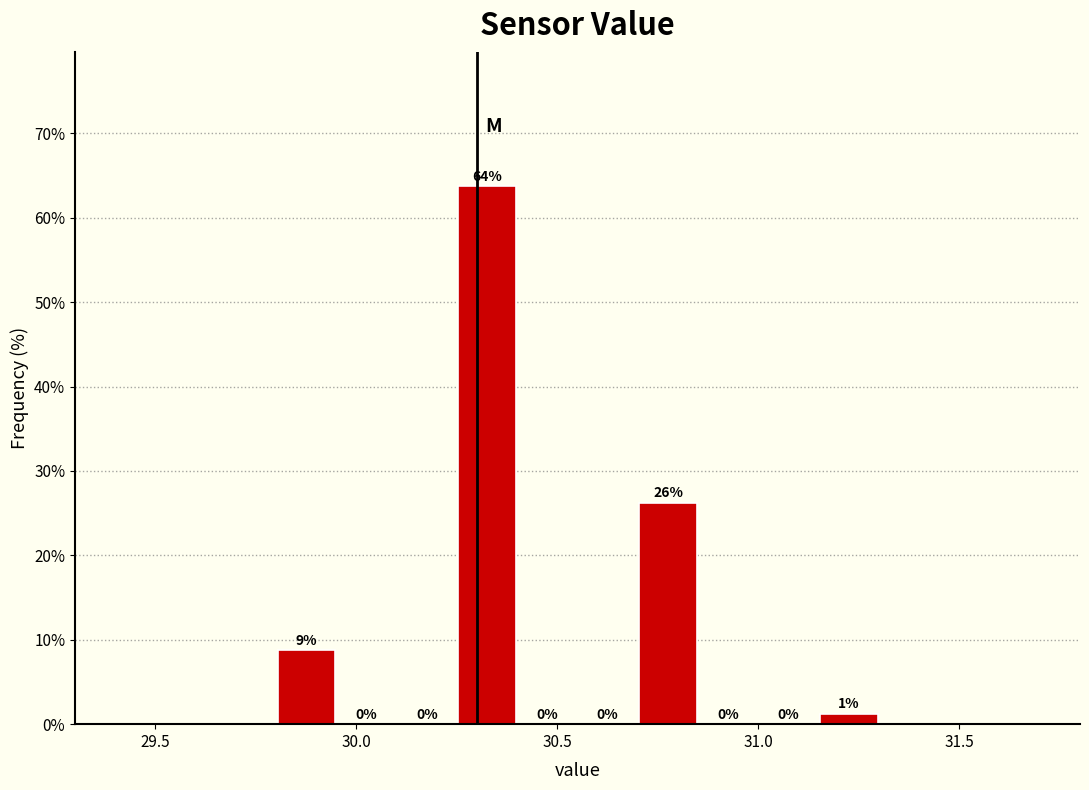

Around what value on the x-axis is the tallest bar? Give the approximate position of its centre, as read against the axis.

30.35